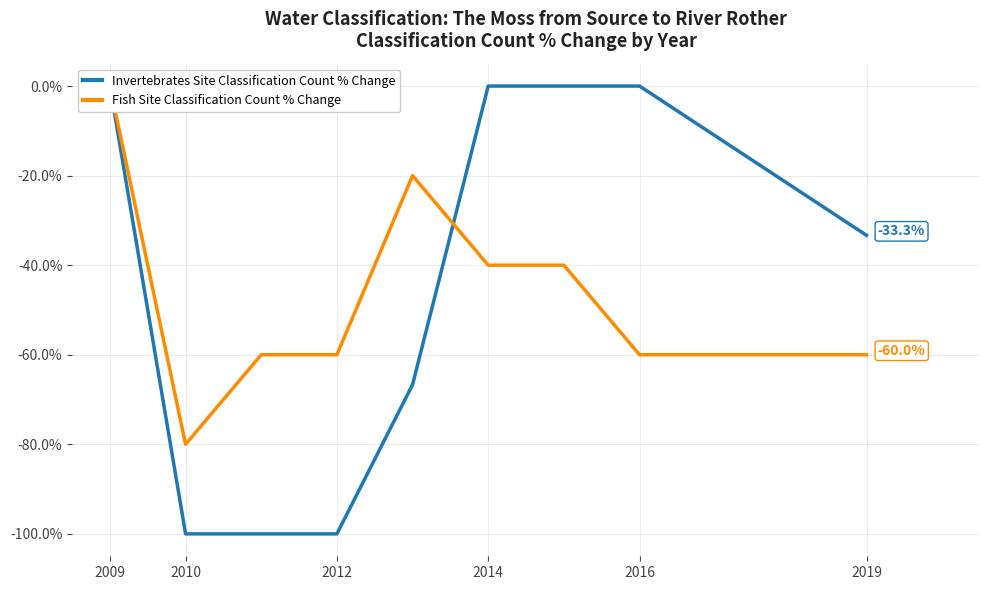

True or false: Fish Site Classification Count % Change has a value of -13.1 at 2016.

False